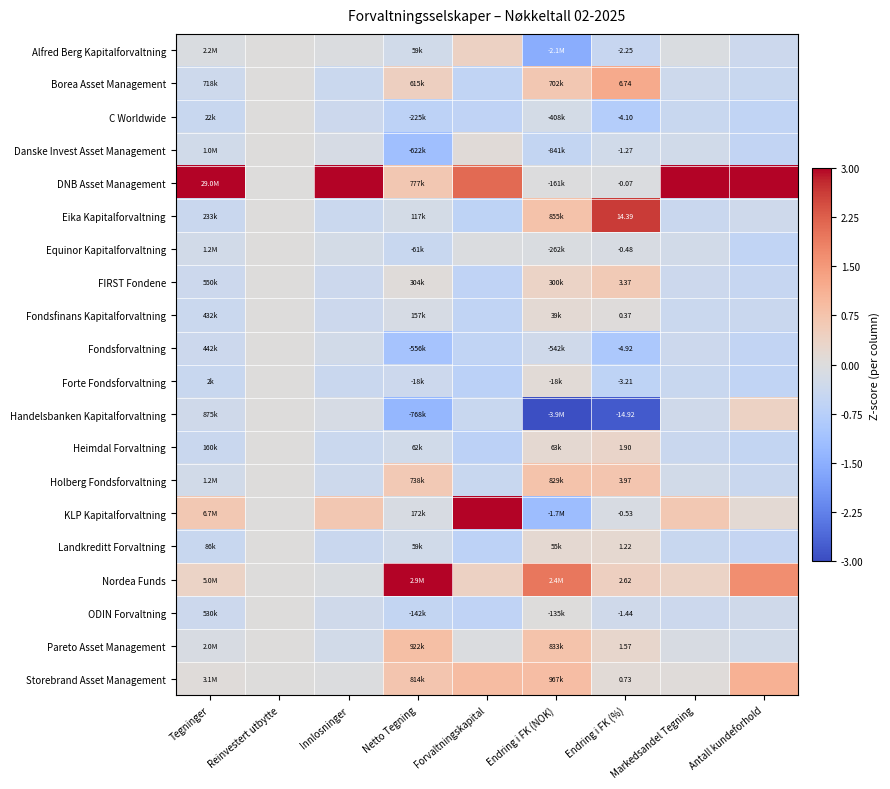

How many values in Fondsforvaltning are below zero?

8